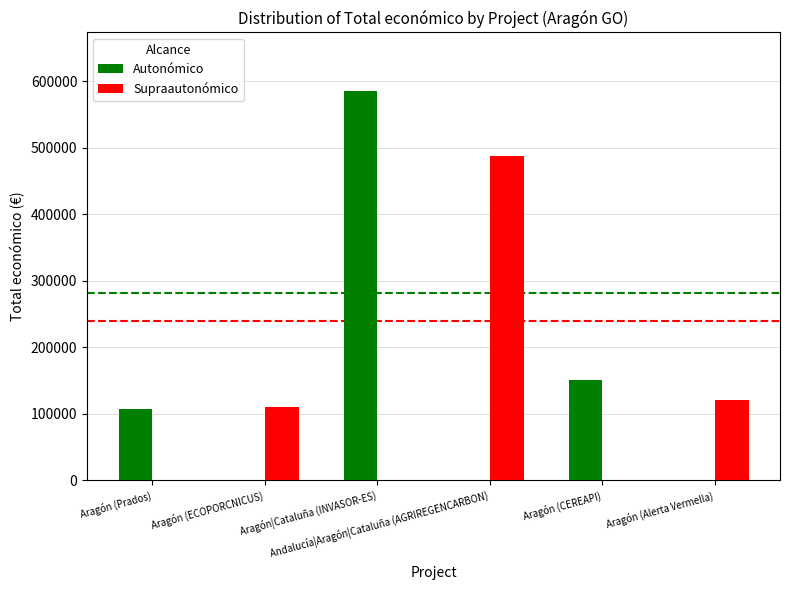

What is the highest value of the Autonómico series?

585346